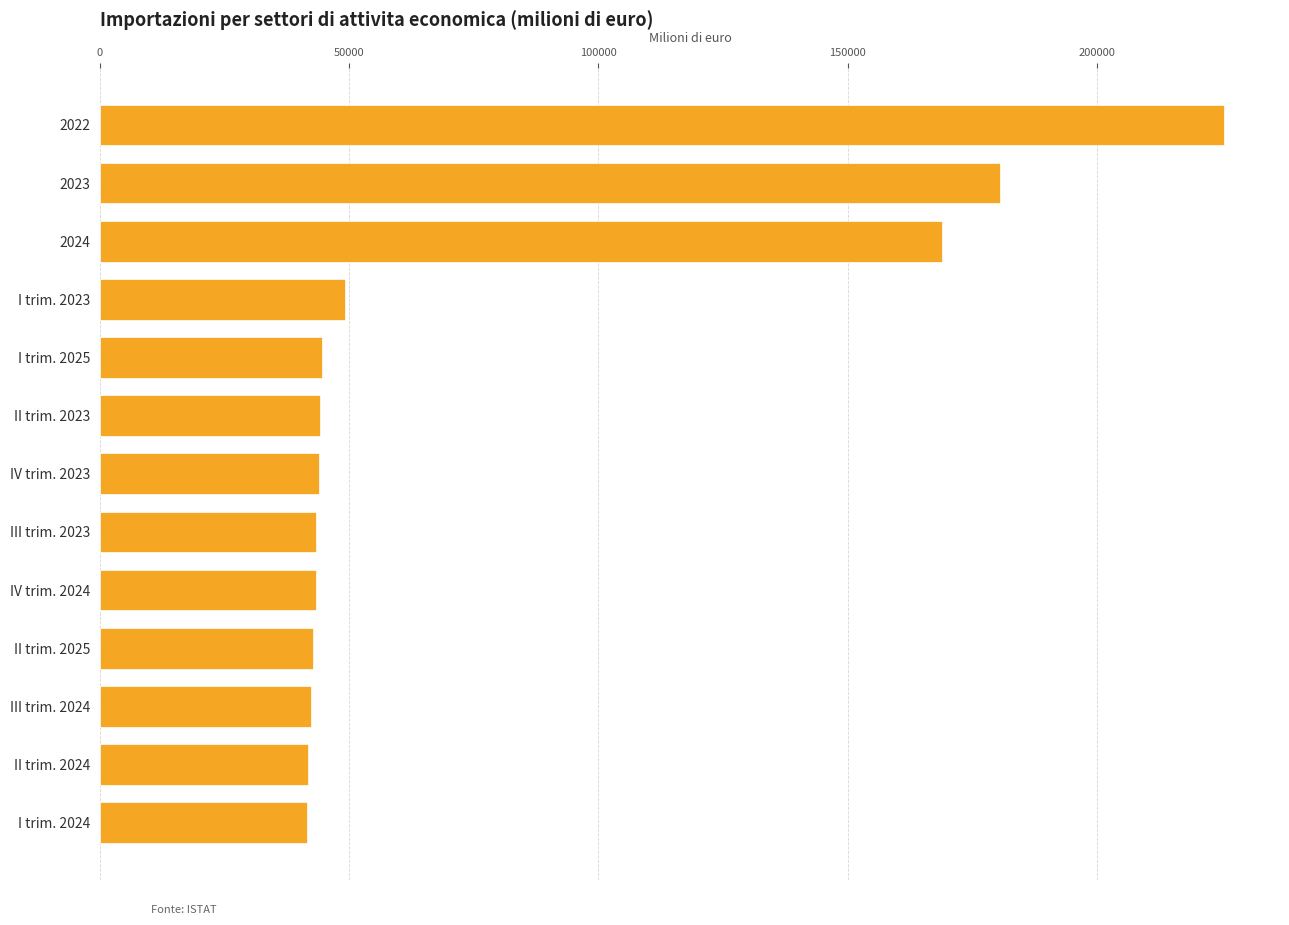

What is the difference between the maximum and minimum values?

183933.9